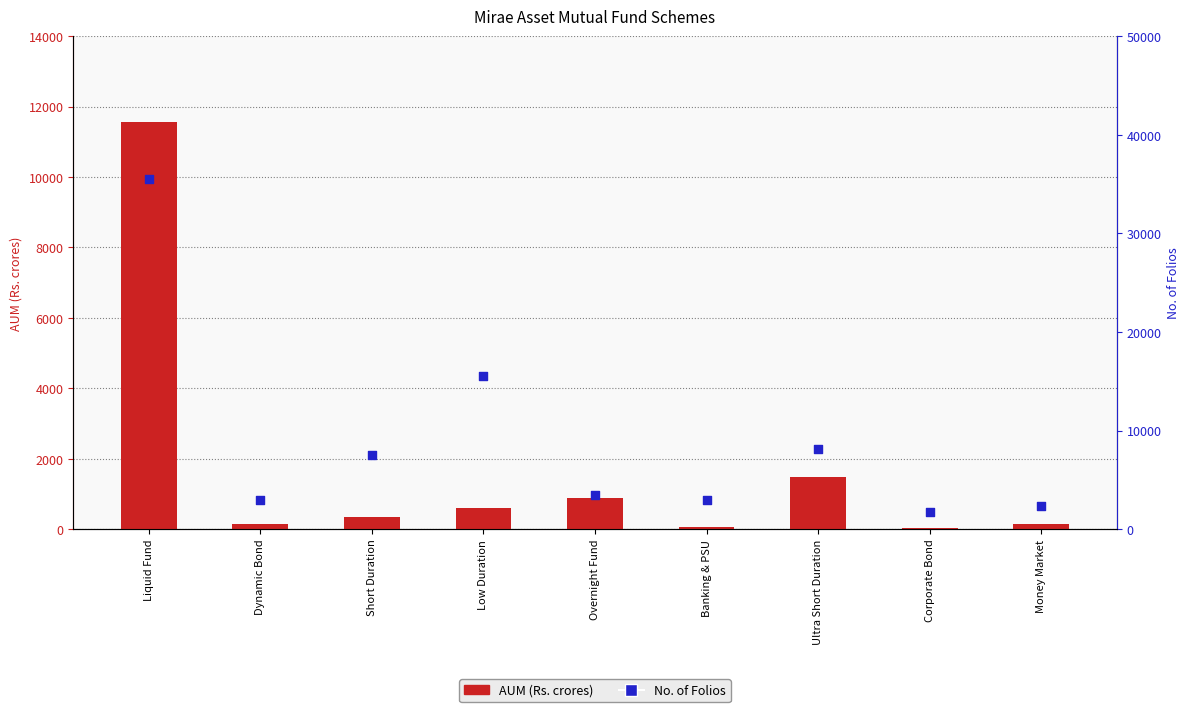

Which series has the largest Y range (max minus min)?

No. of Folios